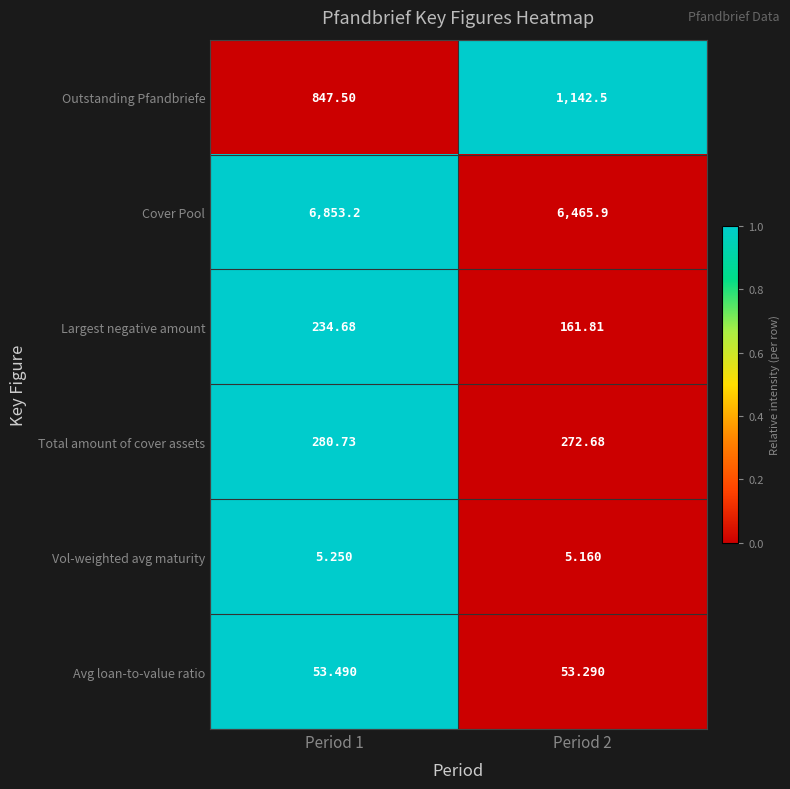

List the series in order of their peak value, highest first.

Cover Pool, Outstanding Pfandbriefe, Total amount of cover assets, Largest negative amount, Avg loan-to-value ratio, Vol-weighted avg maturity